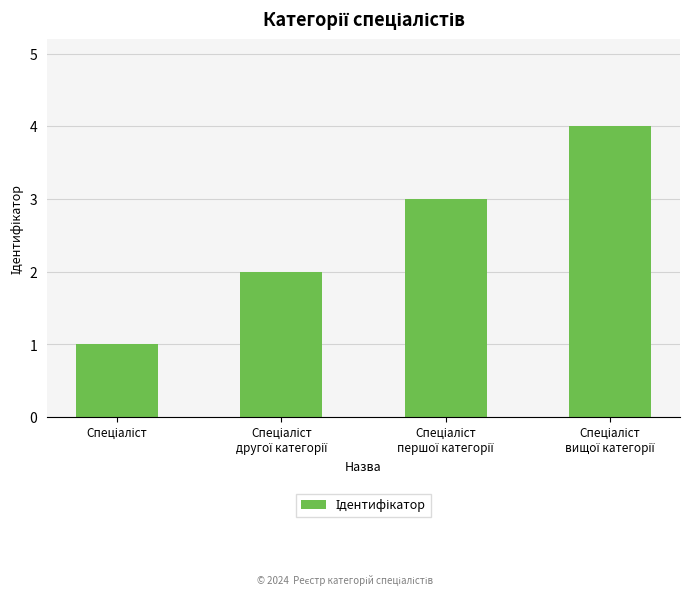

What is the maximum value shown in the chart?

4